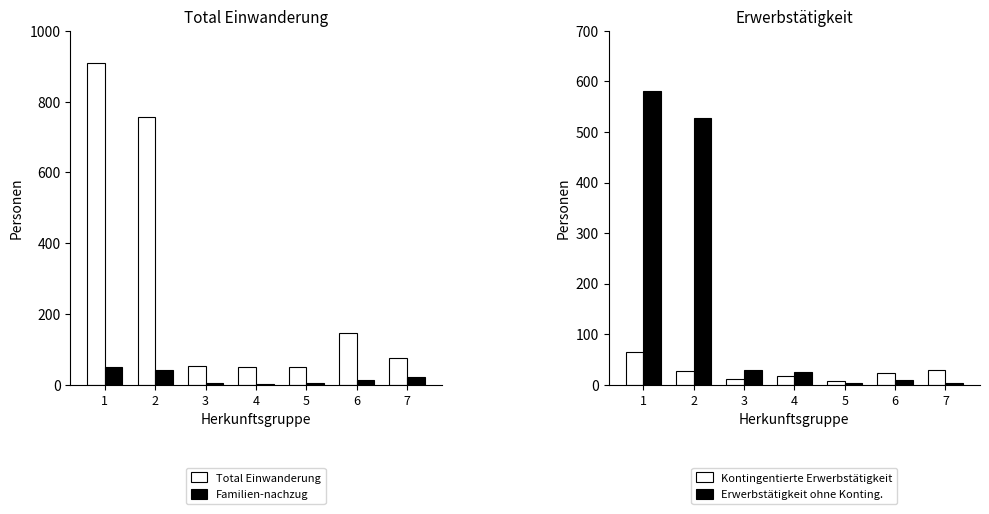

What is the sum of all Familien-nachzug values?

140